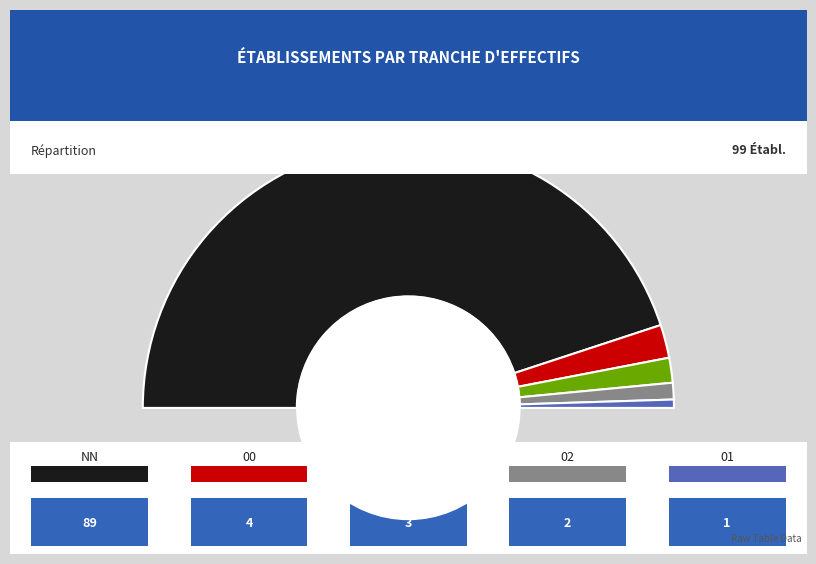

True or false: NN accounts for 79% of the total.

False